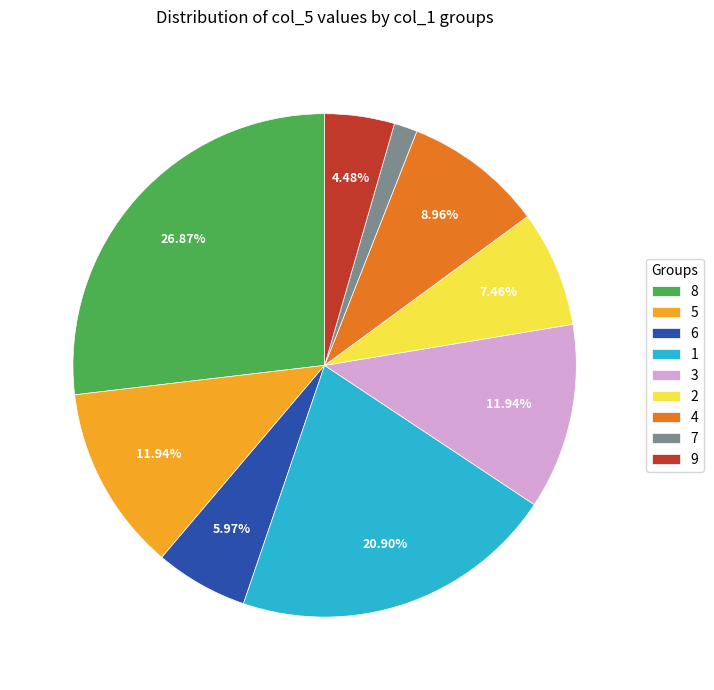

What percentage is the 8 slice, to the nearest percent?

27%